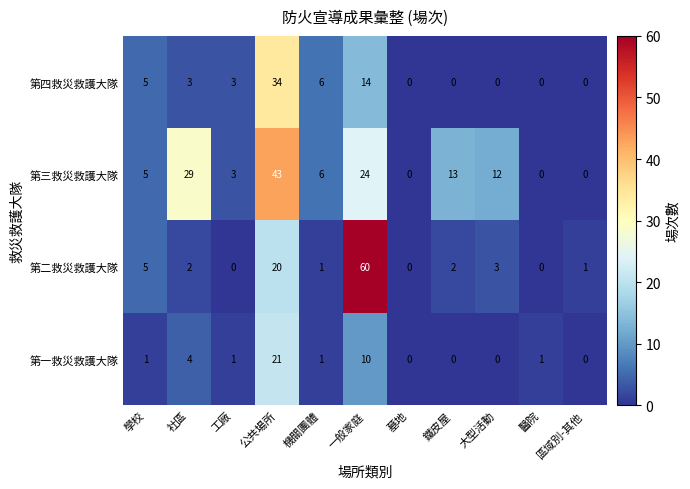

Is it true that 第三救災救護大隊 equals 29 at 社區?

True